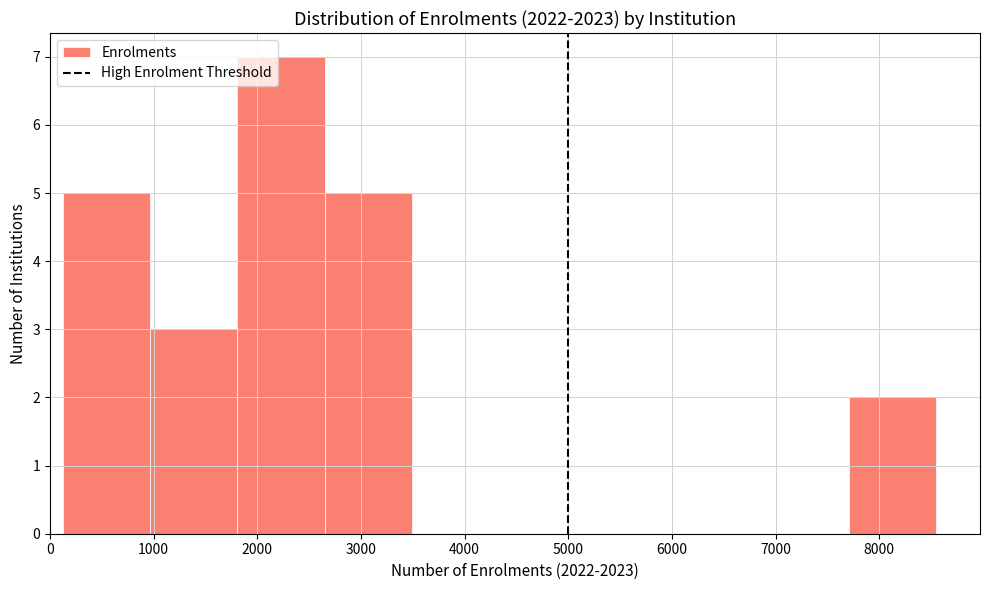

How tall is the bar that spans 1000 to 1800 on the x-axis? Neither the bar edges nor the heights are printed on the chart, so give them approximately, as read against the axes.

3